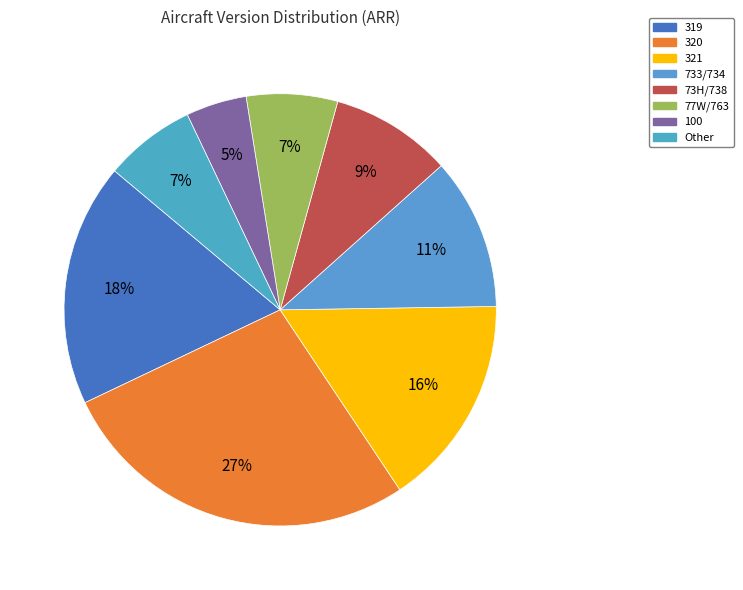

How many slices are in this pie chart?

8